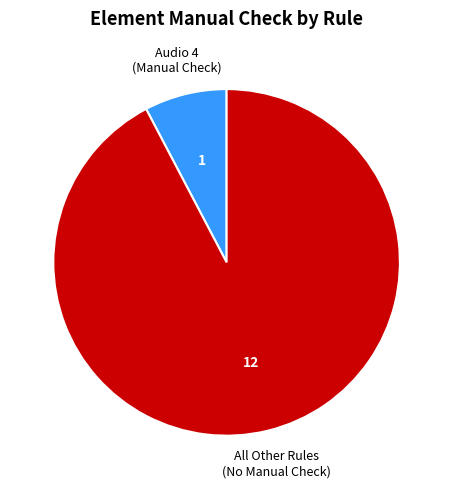

Does any single category account for the majority?

Yes